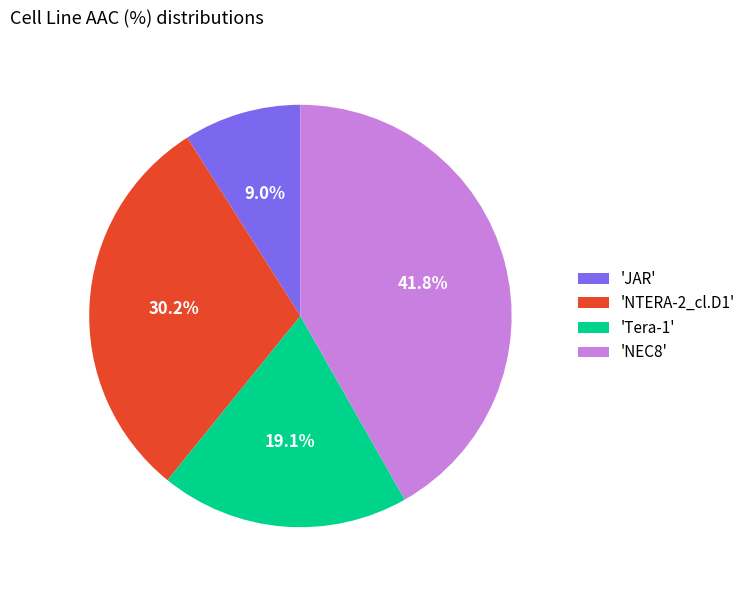

Which category has the smallest portion of the pie?

'JAR'